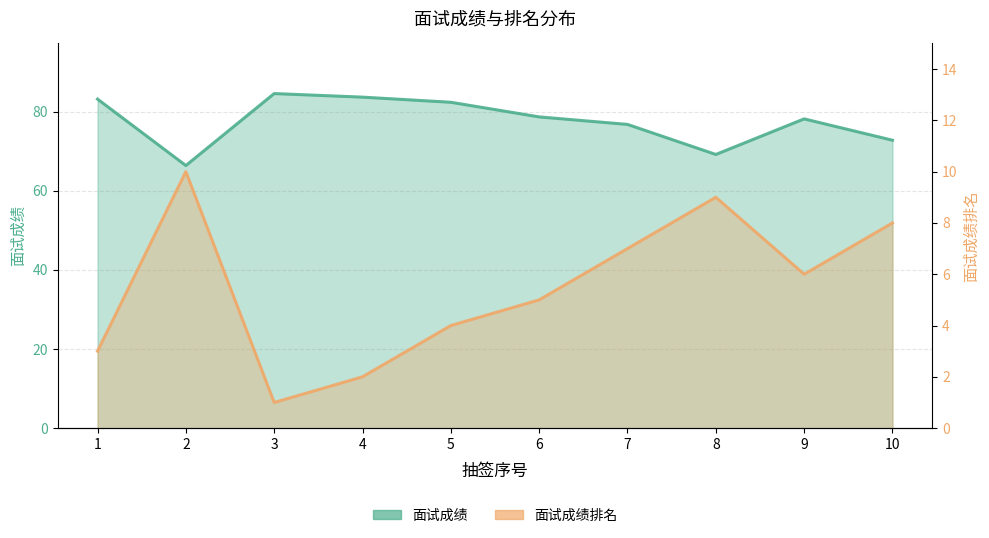

What is the difference between the maximum and second lowest values in the 面试成绩排名 series?

8.0